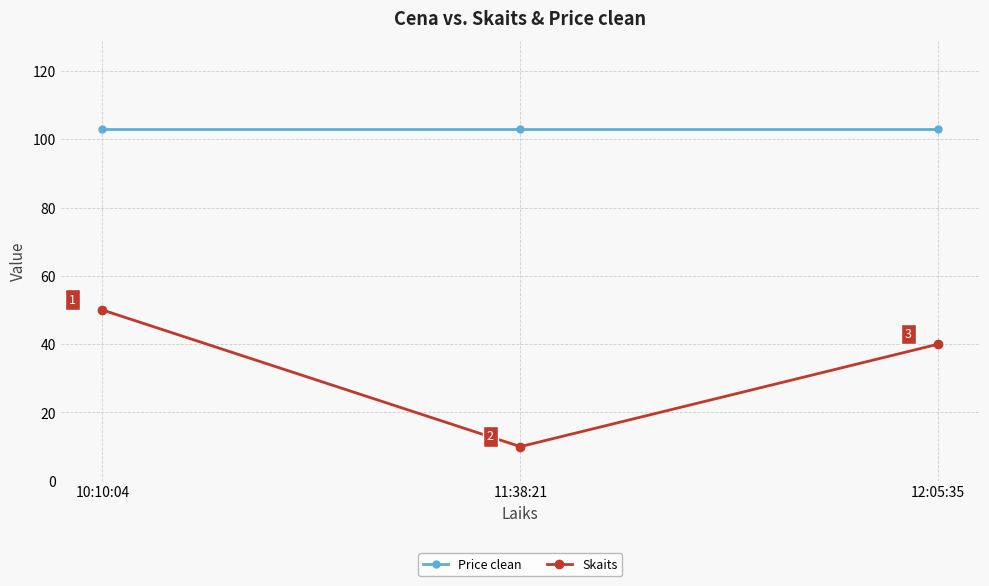

How many Skaits values are between 10 and 50?

3